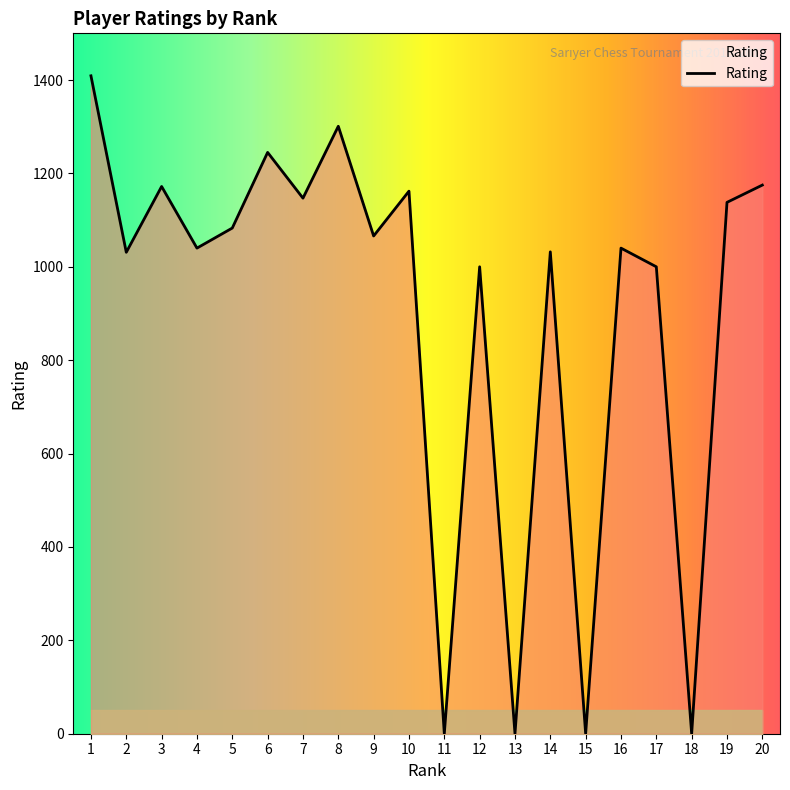

What is the difference between the maximum and minimum values?

1409